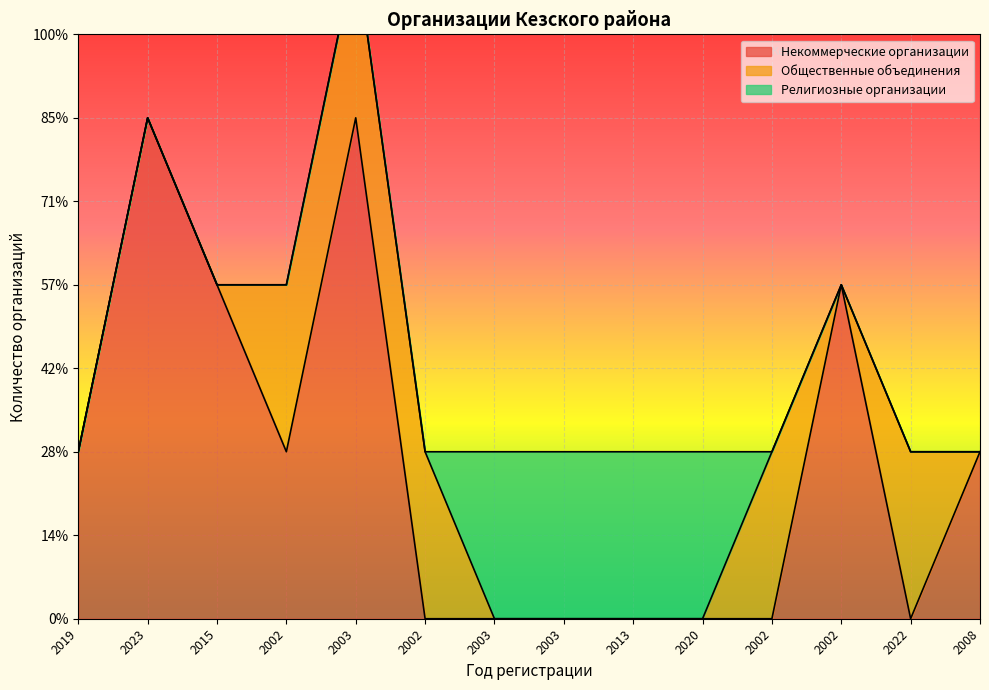

How many lines are shown in the chart?

3